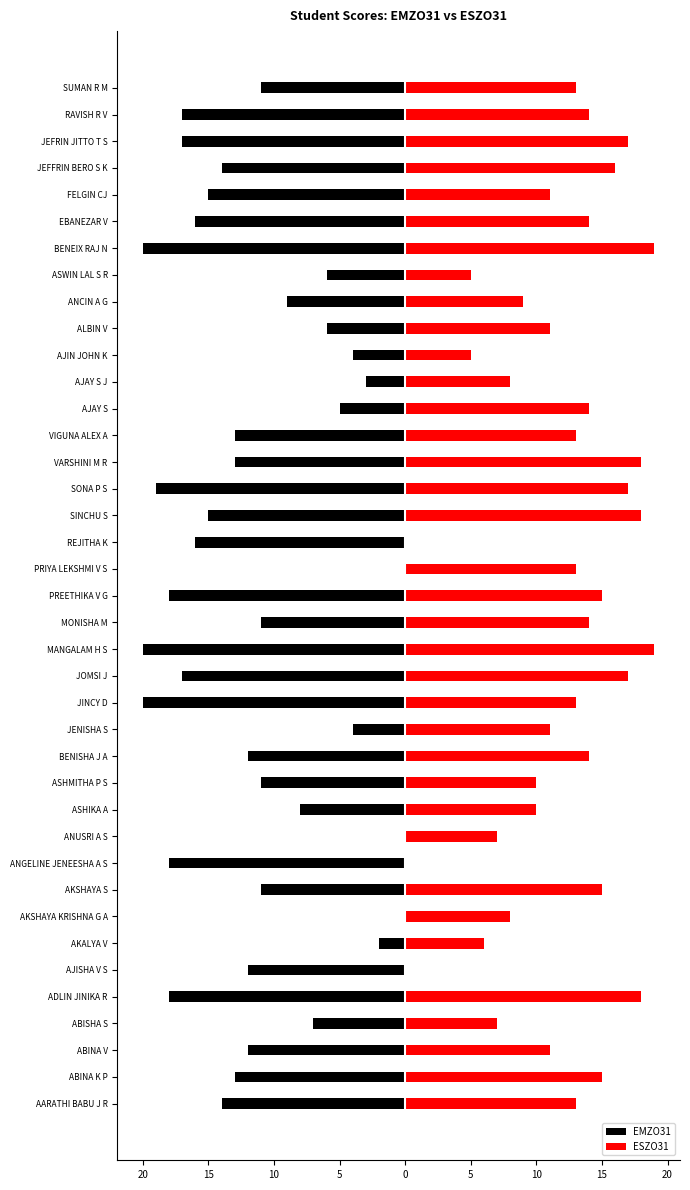

Which series has the largest total across all categories?

ESZO31